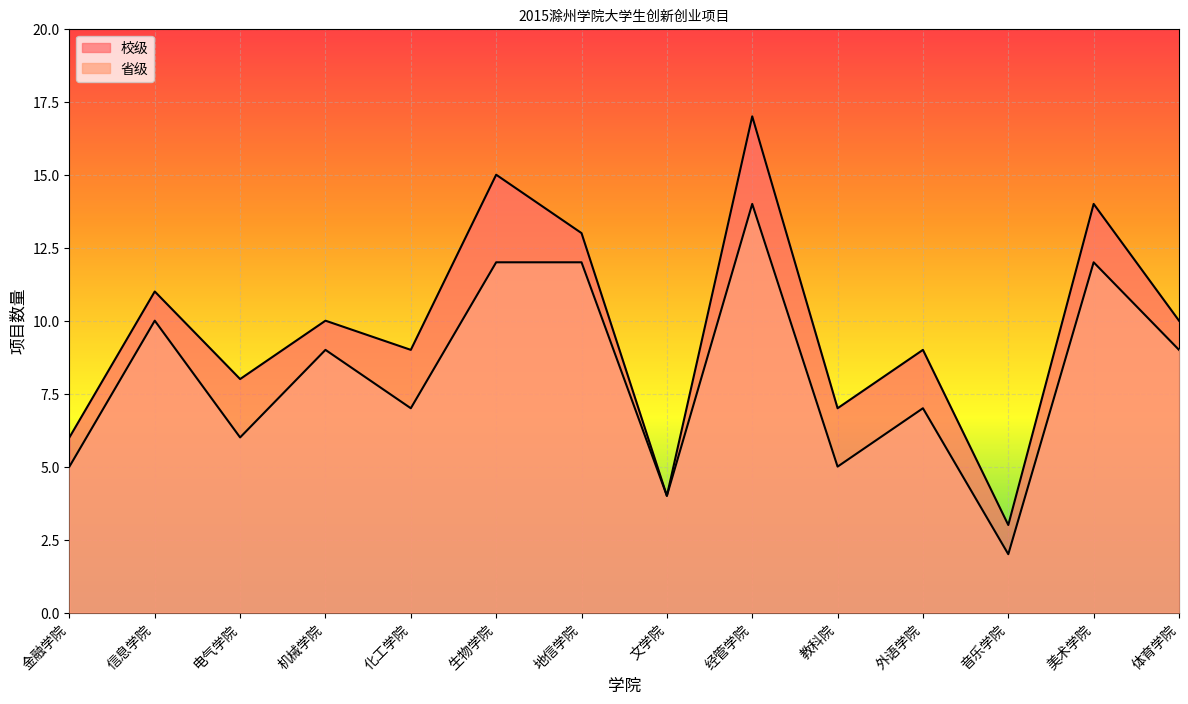

What is the value of the 校级 point at the 14th from the left?

10